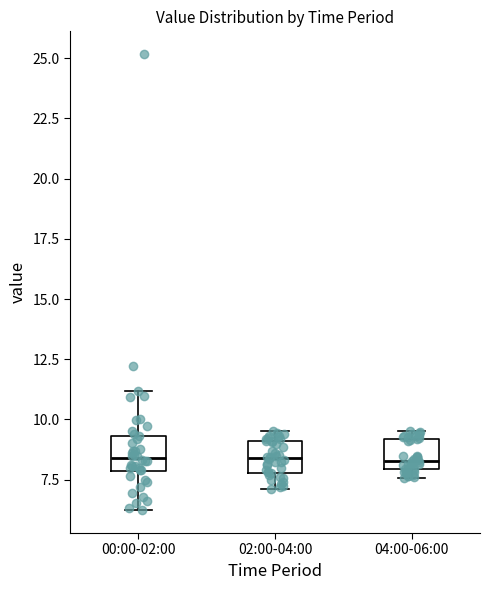

Reading left to right, transcribe this box plot: for each box, give where its median line is, the range the box spans, and where its two whiskers end, as read against the y-axis. The values are not printed on the chart, so give them approximately, as read against the axis.

00:00-02:00: median 8.5, box 8.0 to 9.5, whiskers 6.0 to 11.0
02:00-04:00: median 8.5, box 8.0 to 9.0, whiskers 7.0 to 9.5
04:00-06:00: median 8.5, box 8.0 to 9.0, whiskers 7.5 to 9.5